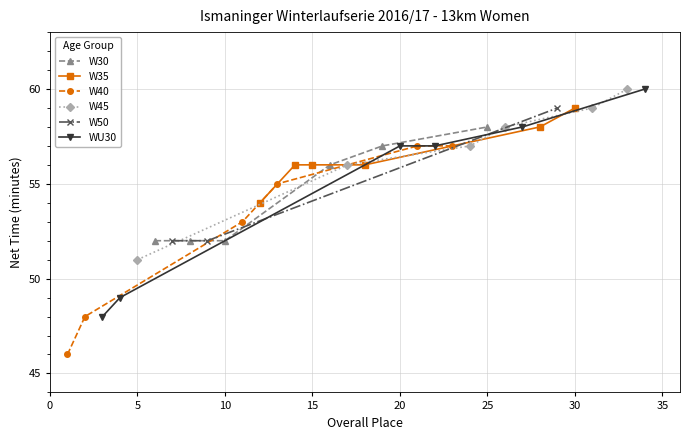

Which category has the highest value in the W30 series?

25